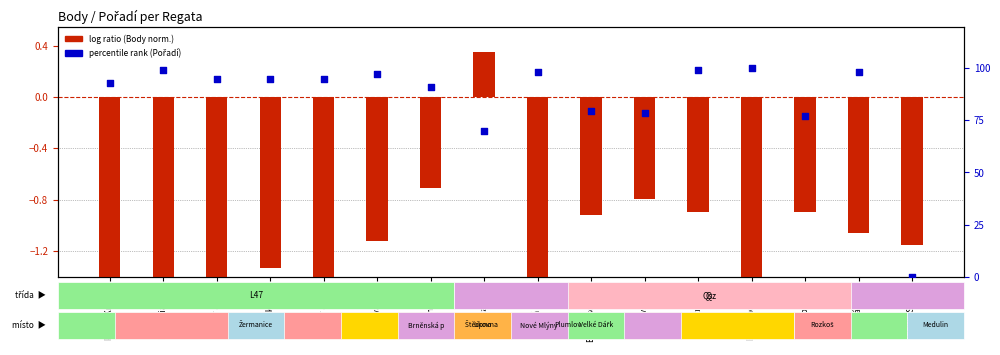

Between Memoriál Jan and Azurová stuh, which is larger?

Memoriál Jan